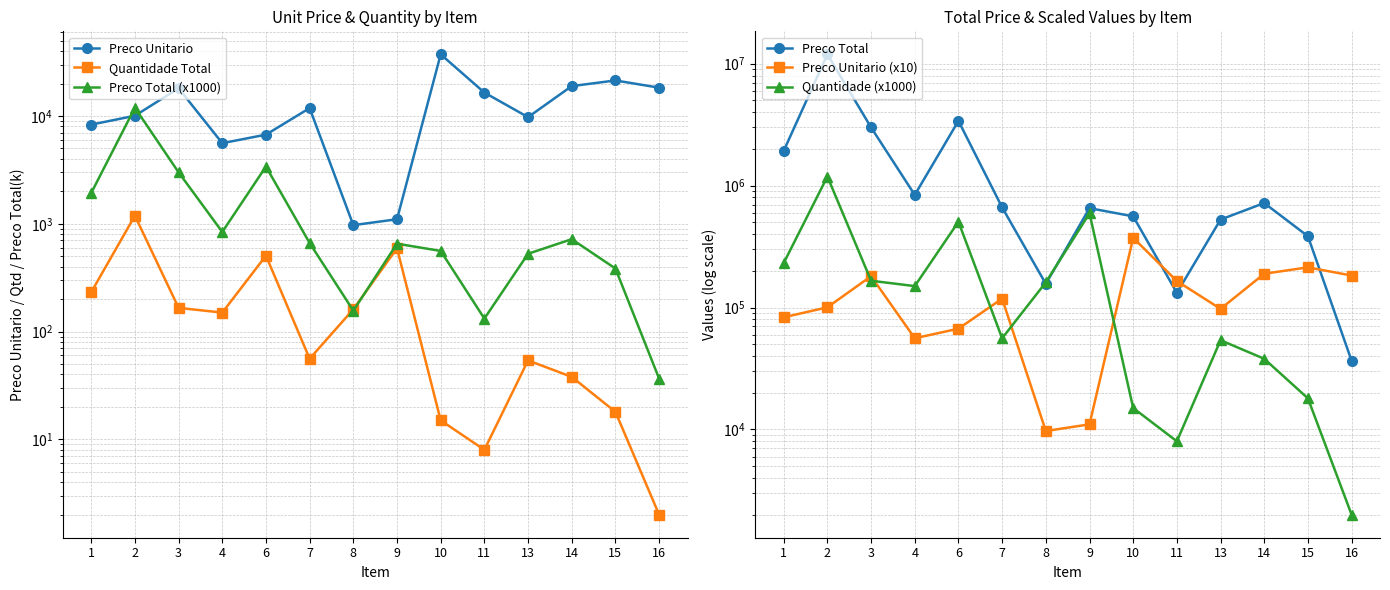

True or false: Preco Total and Quantidade Total cross at least once.

False